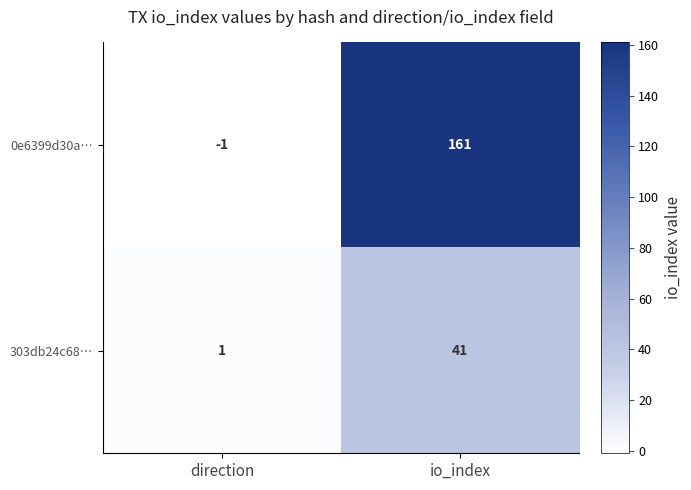

What is the total value across all series at io_index?

202